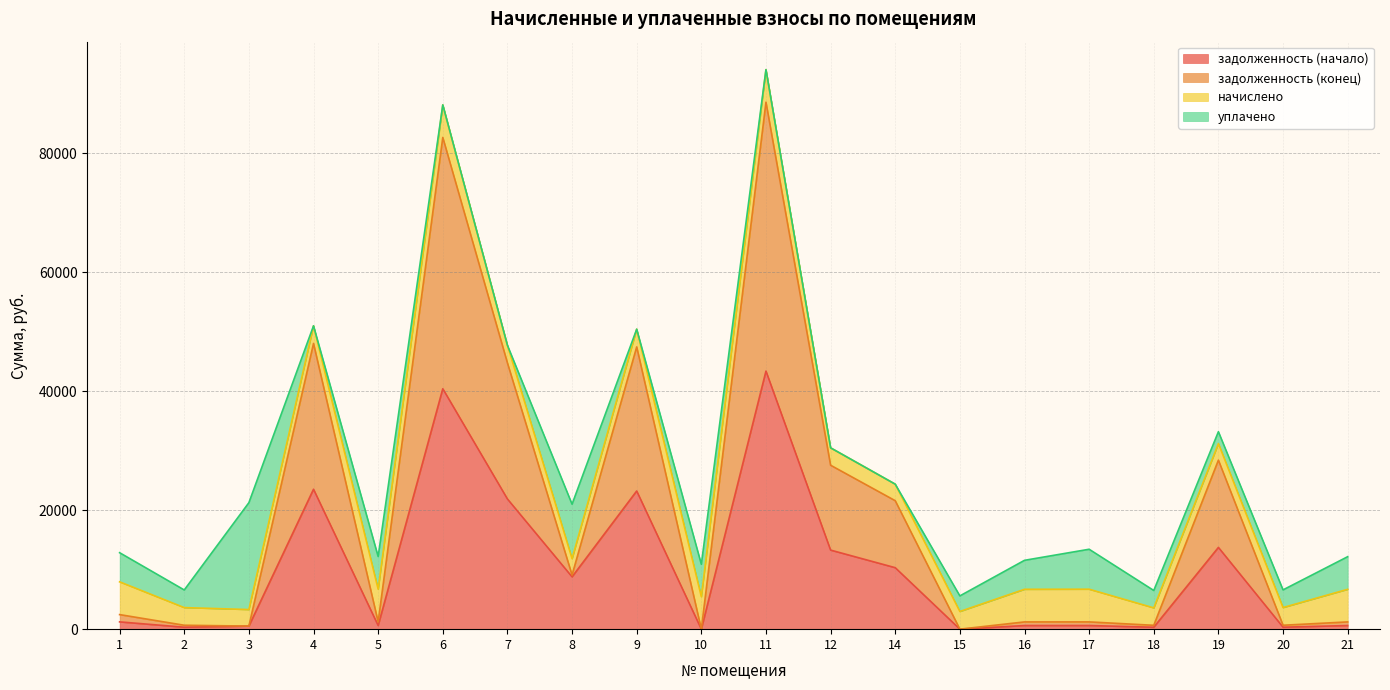

What is the sum of all задолженность (конец) values?

407875.8